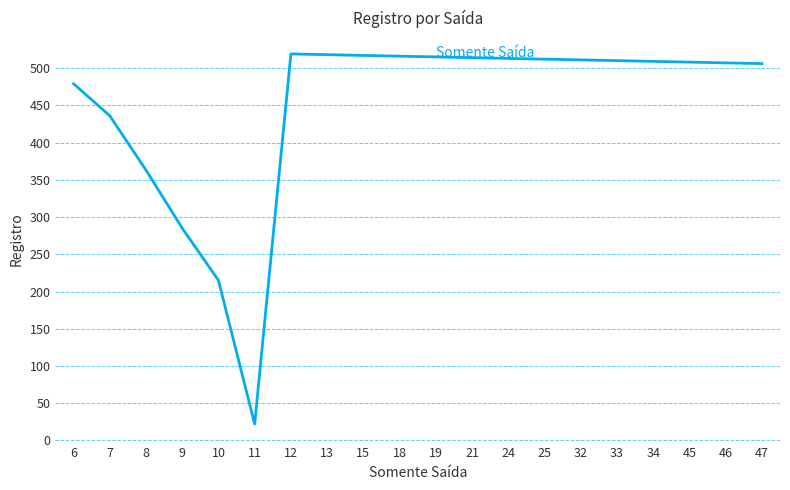

At which label is the value closest to 270?

9